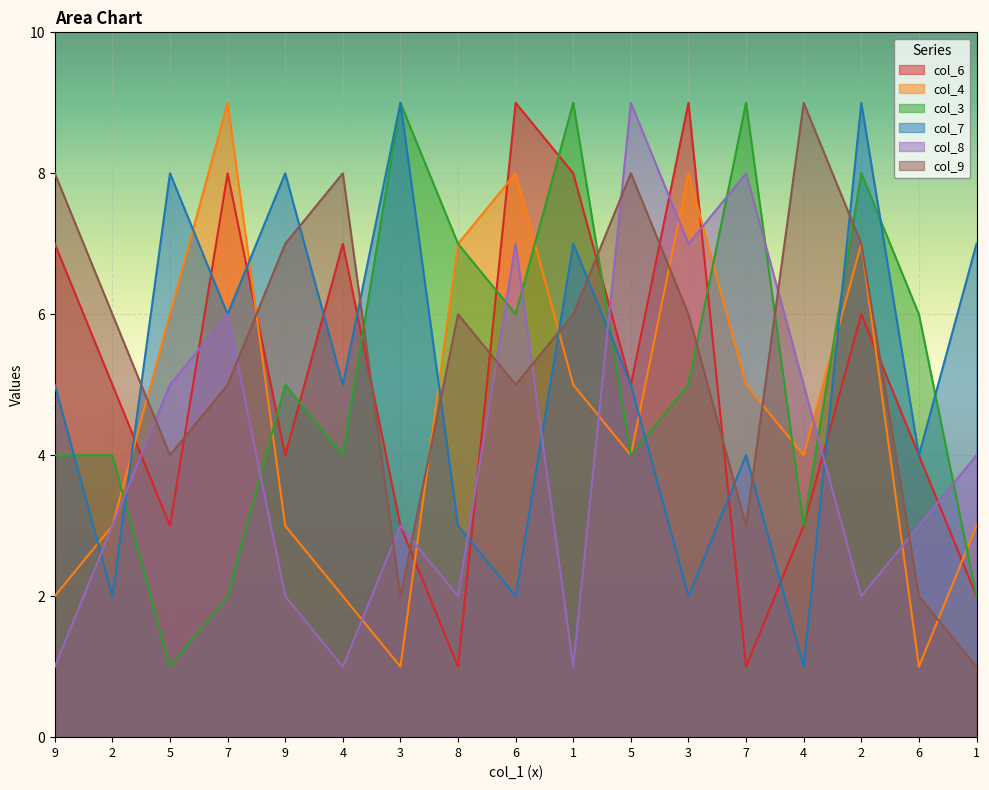

How many data points in col_9 are above 6?

6